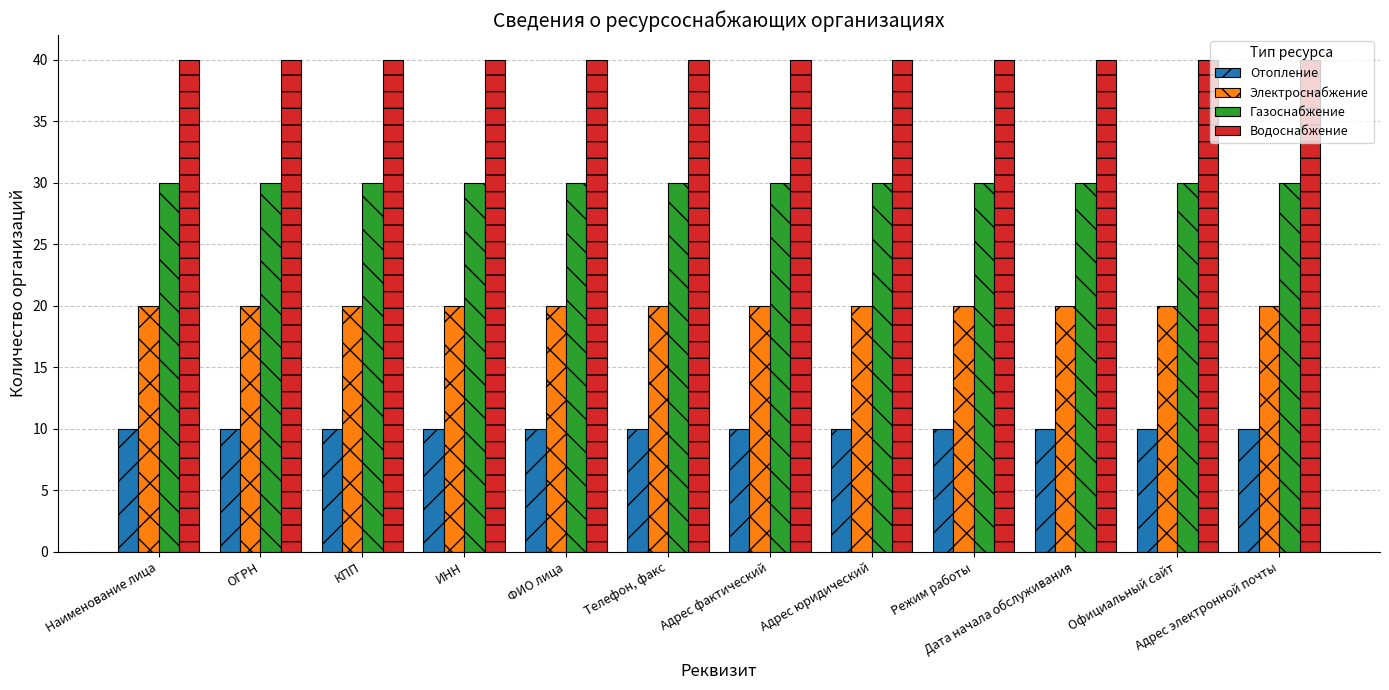

What is the spread (max minus min) of values at ИНН?

30